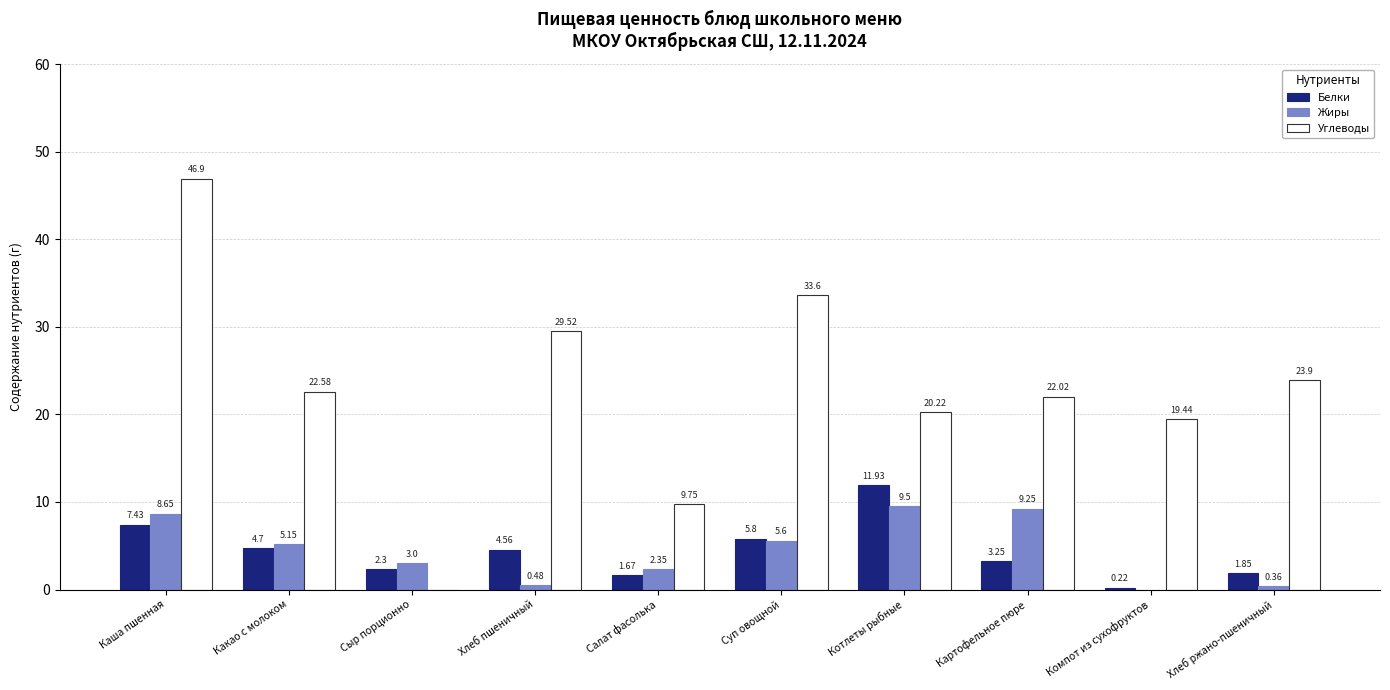

What is the total value across all series at Хлеб ржано-пшеничный?

26.1